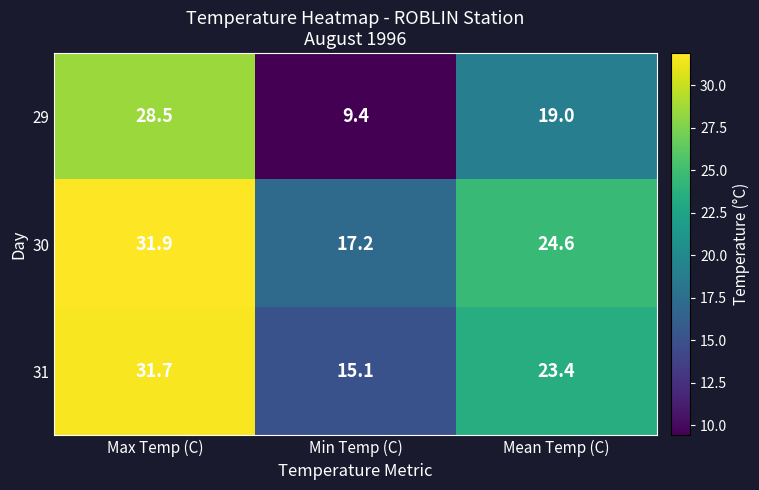

At which label does 30 reach its peak?

Max Temp (C)